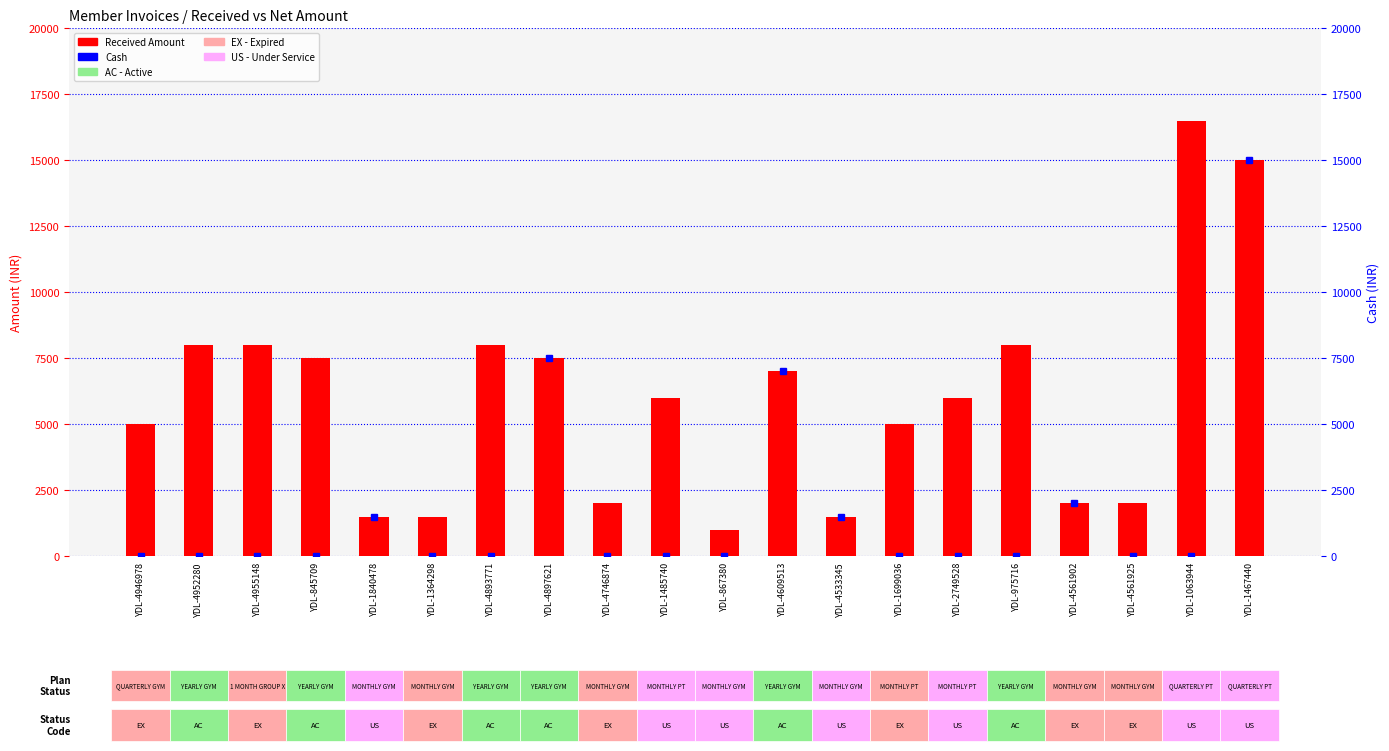

Which series changed the most between YDL-4946978 and YDL-4746874?

Received Amount